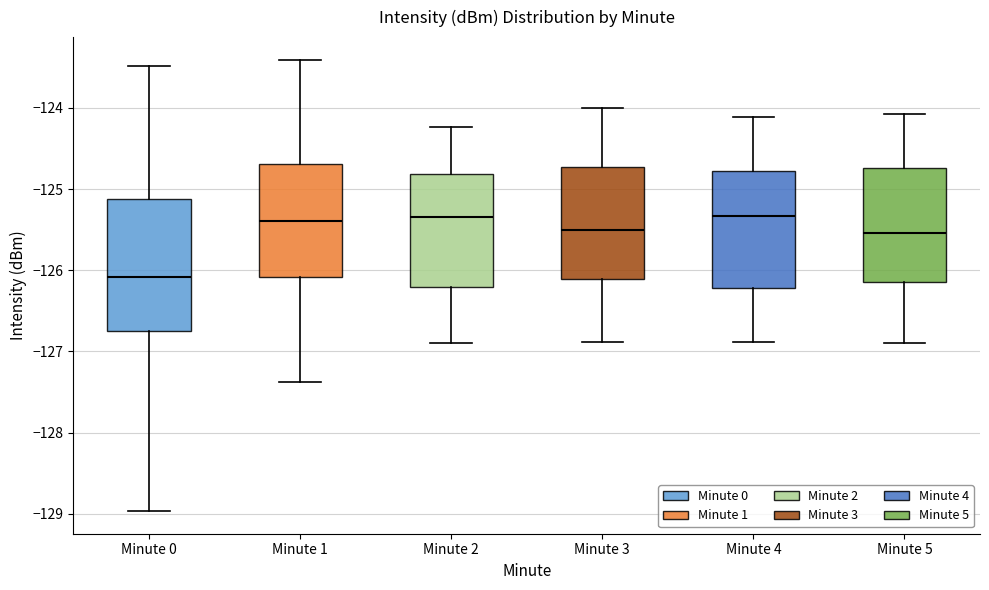

Reading left to right, read every box against the y-axis: the position of its median line, the range the box covers, and the ends of its whiskers. The values are not printed on the chart, so give them approximately, as read against the axis.

Minute 0: median -126.1, box -126.7 to -125.1, whiskers -129.0 to -123.5
Minute 1: median -125.4, box -126.1 to -124.7, whiskers -127.4 to -123.4
Minute 2: median -125.3, box -126.2 to -124.8, whiskers -126.9 to -124.2
Minute 3: median -125.5, box -126.1 to -124.7, whiskers -126.9 to -124.0
Minute 4: median -125.3, box -126.2 to -124.8, whiskers -126.9 to -124.1
Minute 5: median -125.5, box -126.2 to -124.7, whiskers -126.9 to -124.1